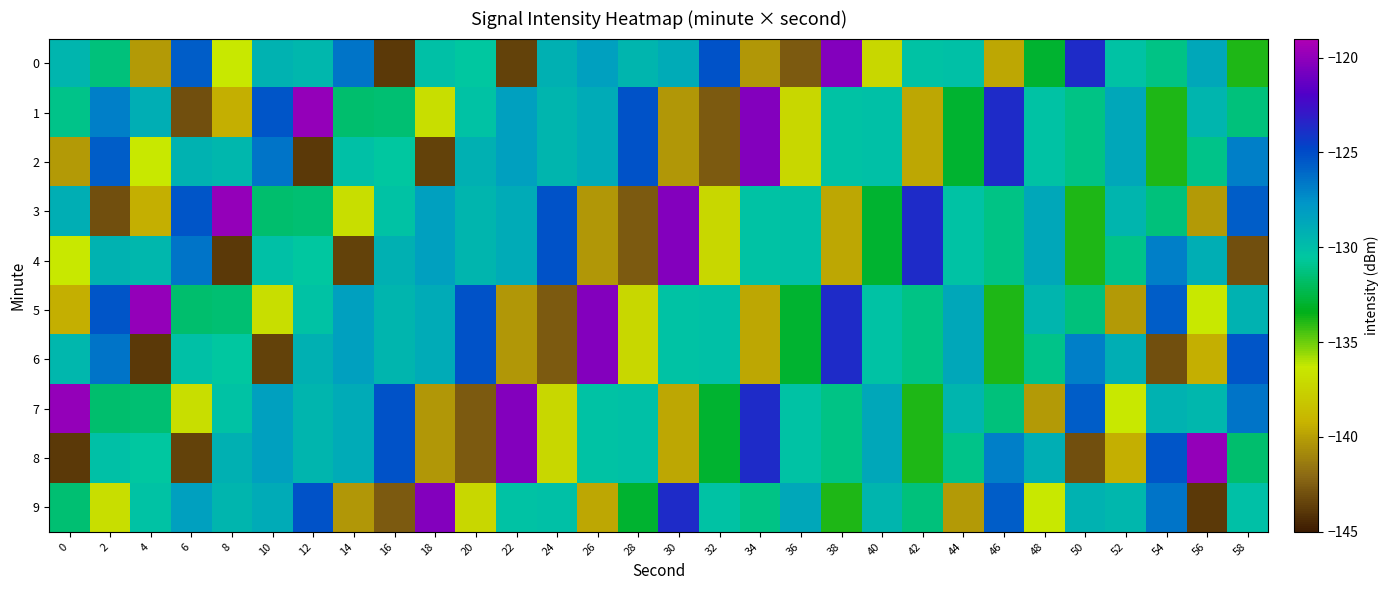

Which series has the largest total across all categories?

7